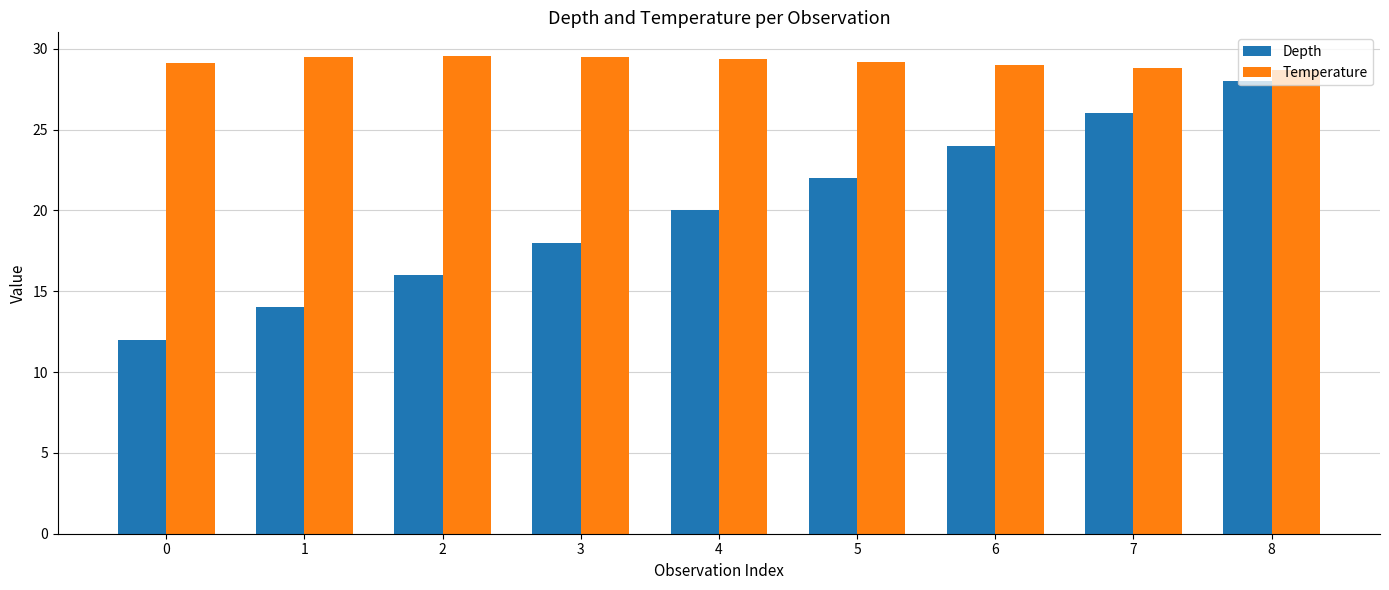

How many distinct data groups are displayed?

2